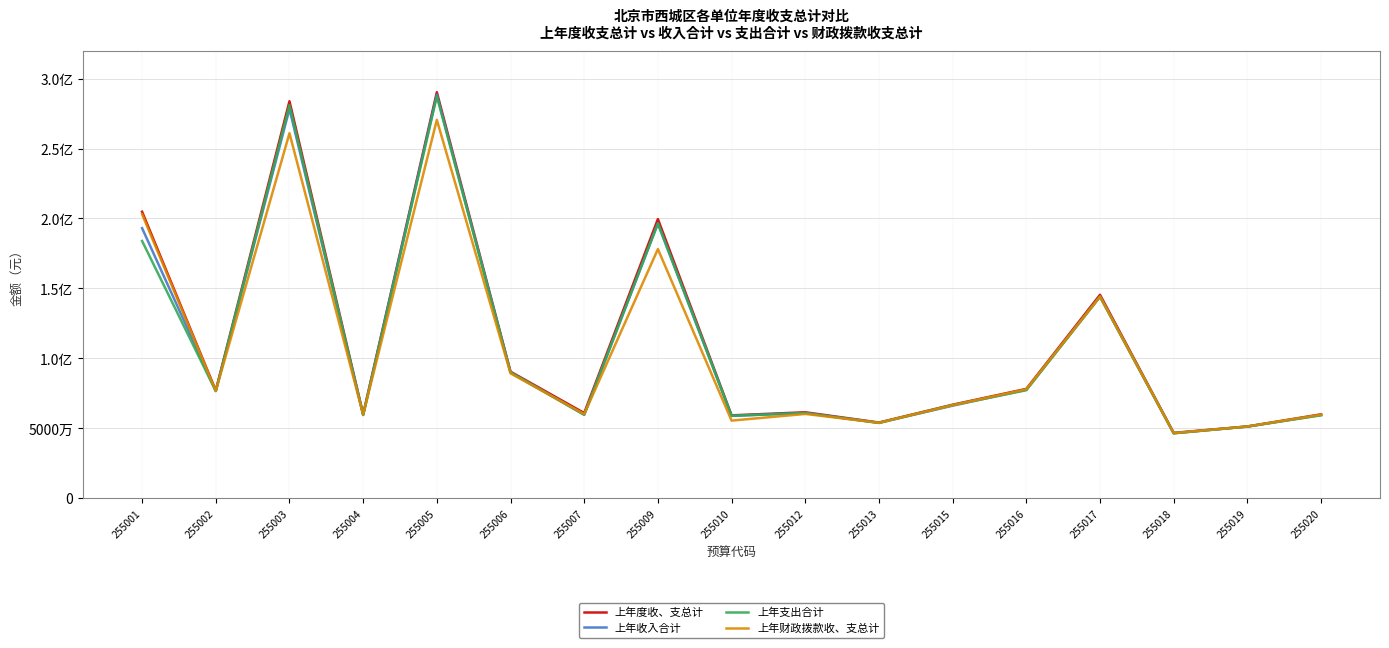

Does the chart display data point markers on the line(s)?

No